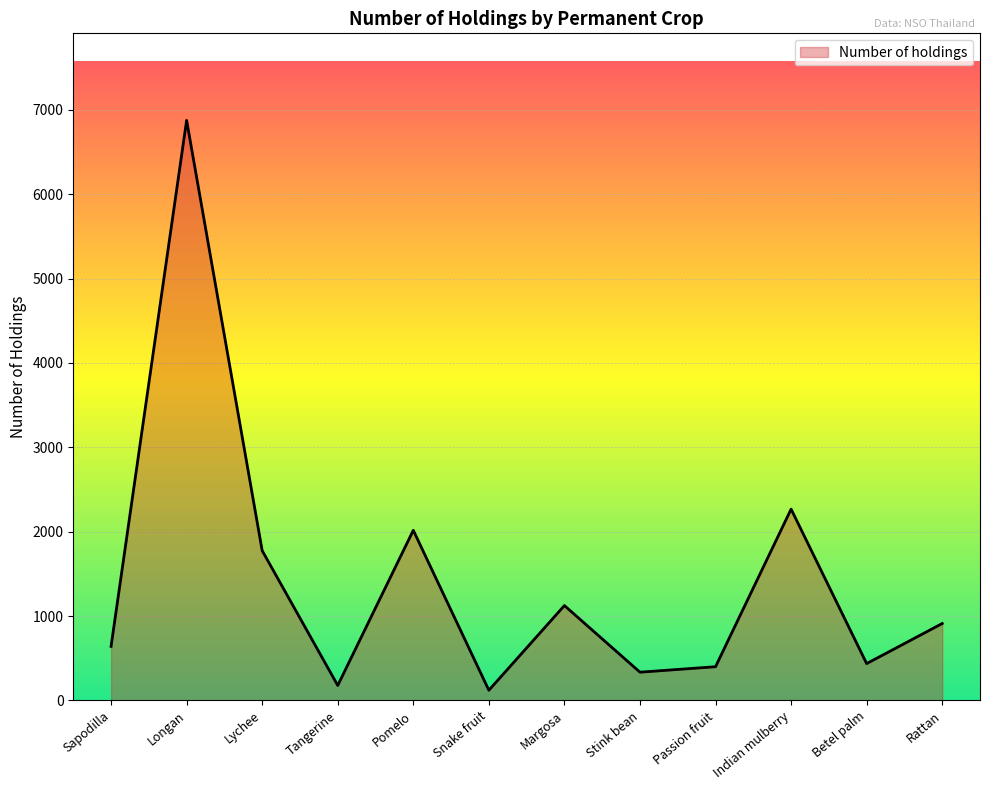

How many values are below 912?

6